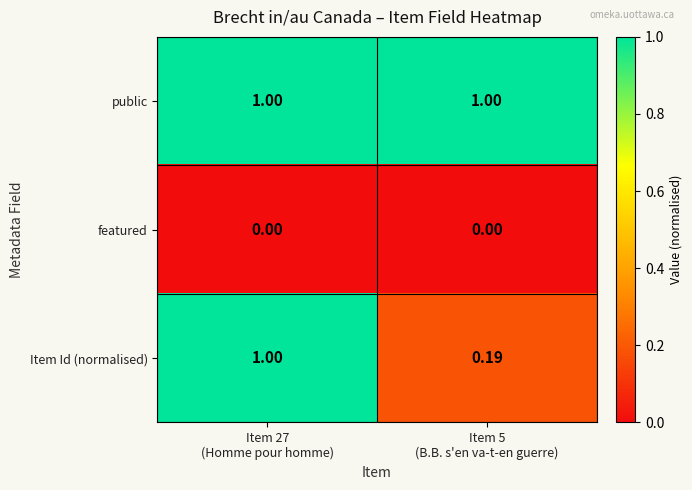

Which series has the largest total across all categories?

public